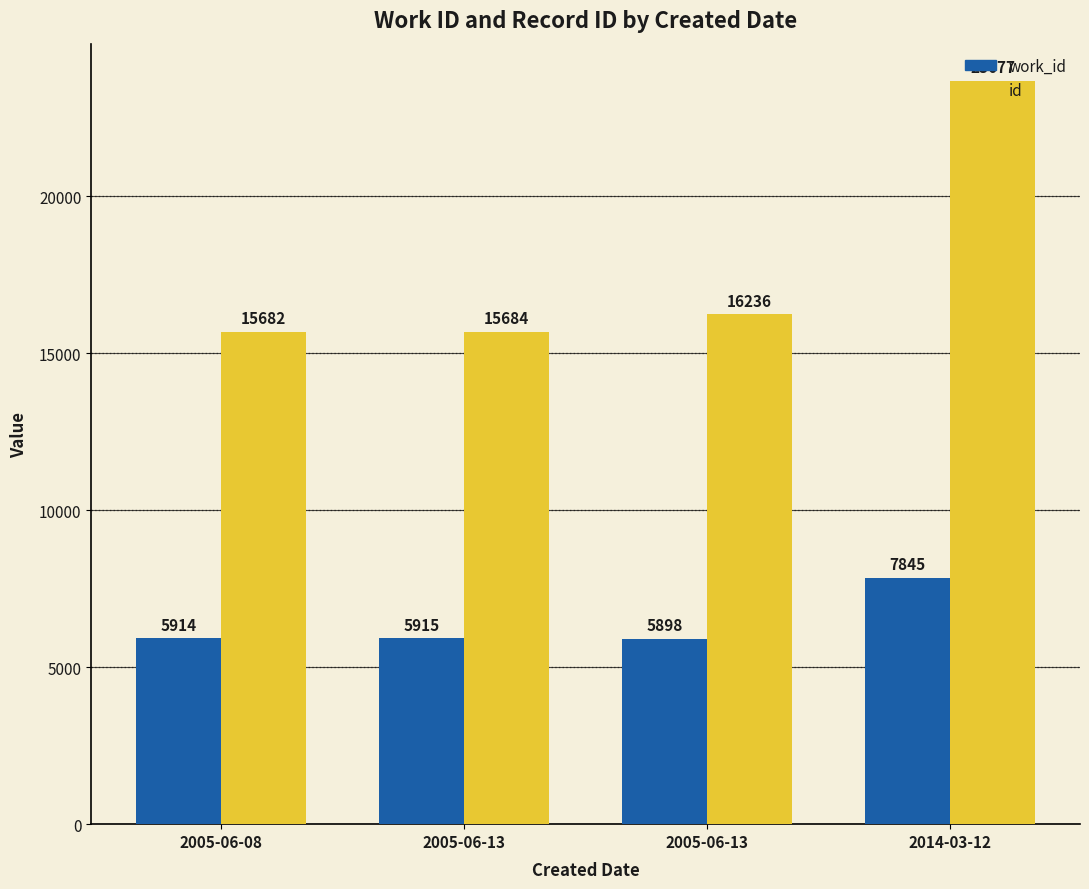

What is the average value of the work_id series?

6393